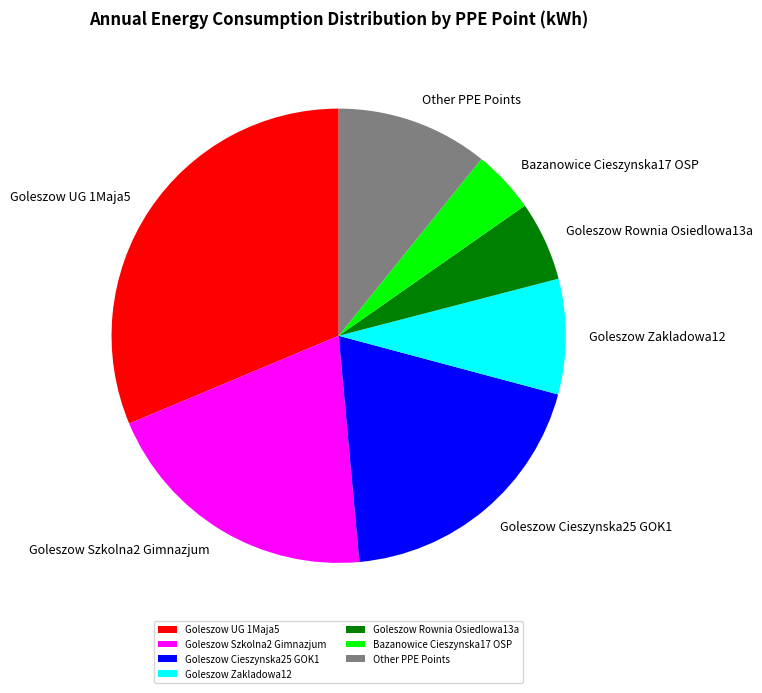

Which slice is the largest?

Goleszow UG 1Maja5